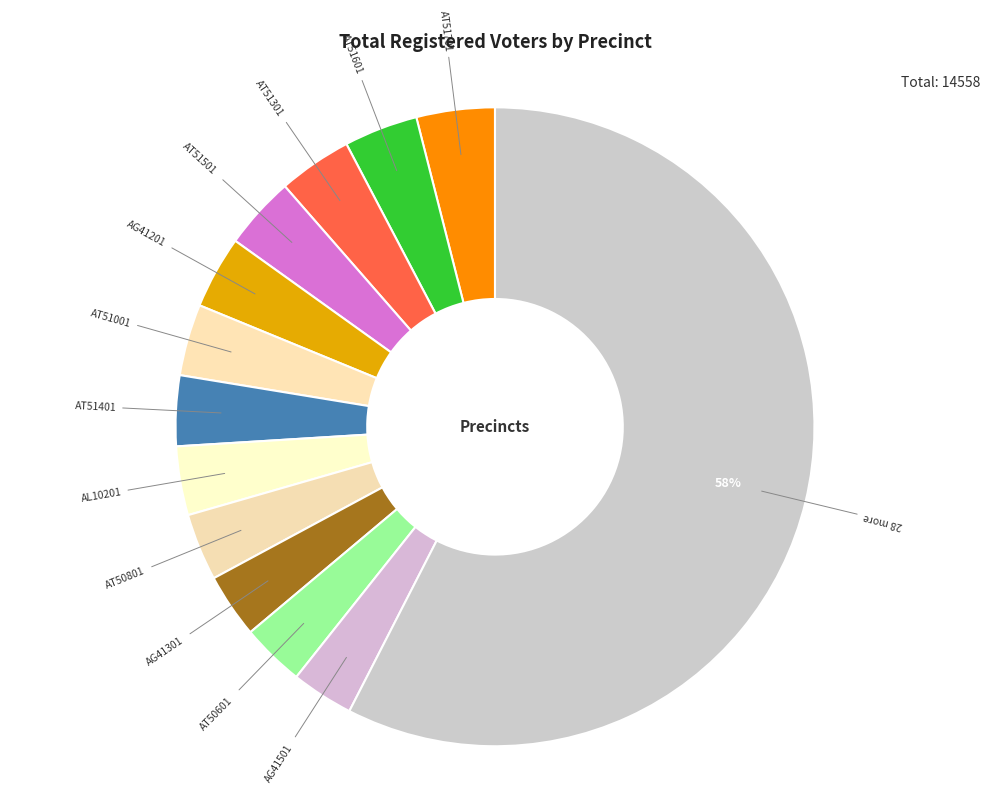

Which category has the biggest portion of the pie?

28 more